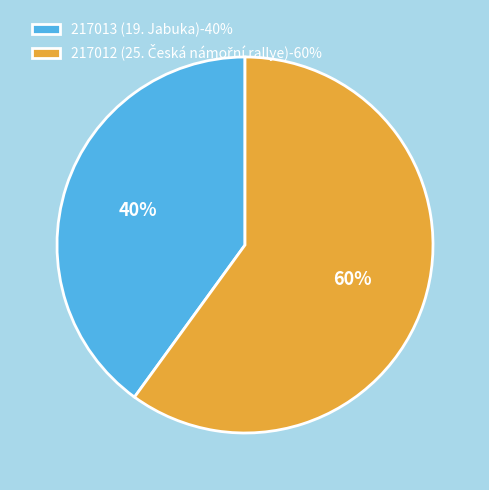

To the nearest percent, what is the difference between the largest and smallest slice percentages?

20%